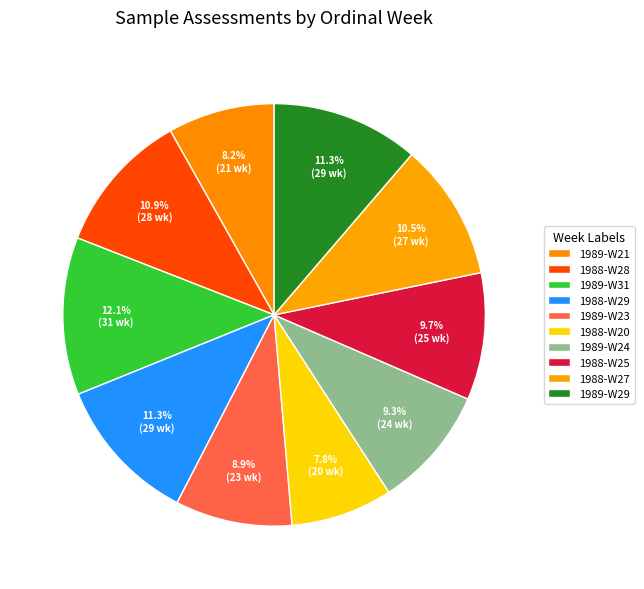

Count the number of slices in the pie.

10